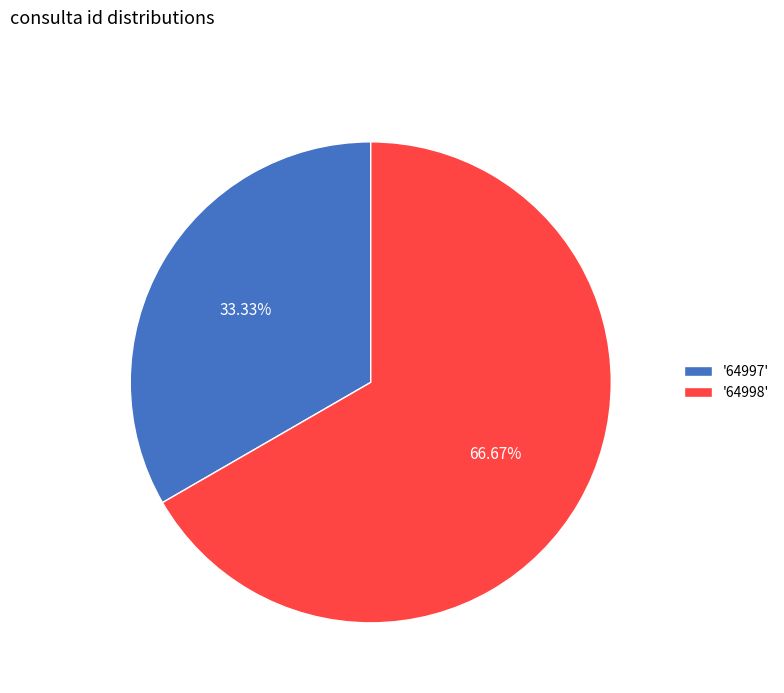

Does '64997' represent more than half of the total?

No